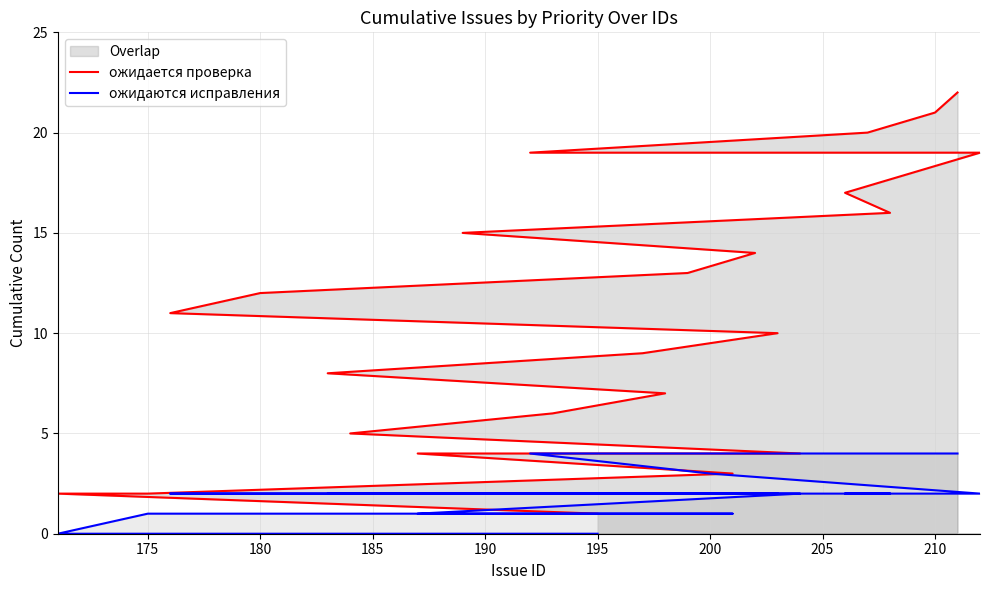

What is the spread (max minus min) of values at 185?

2